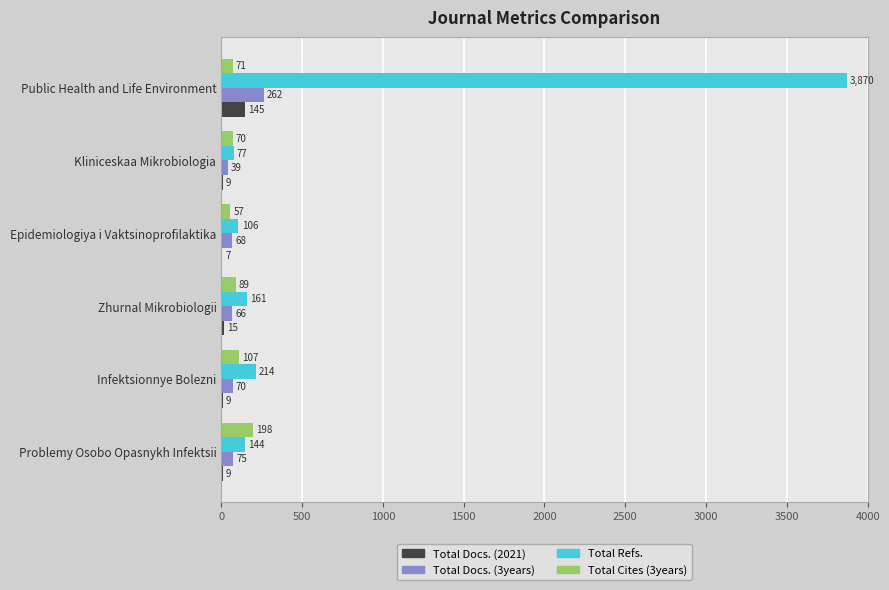

At which label does Total Docs. (3years) reach its peak?

Public Health and Life Environment